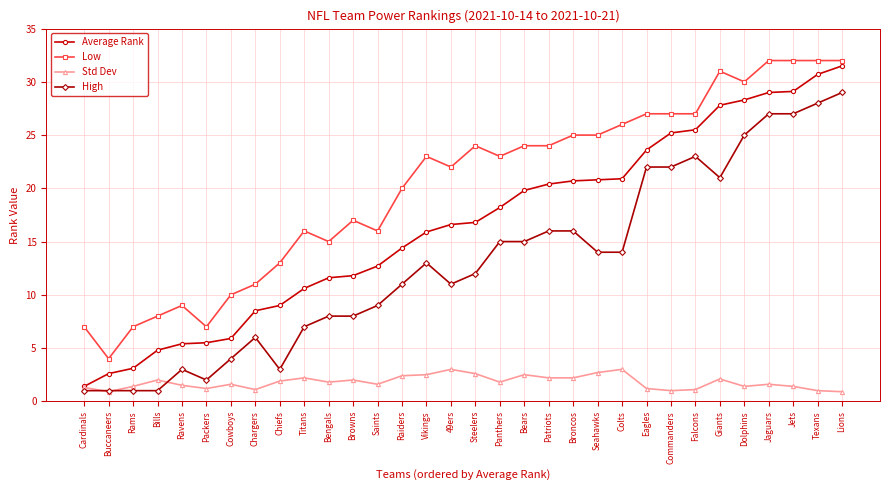

True or false: Low and High cross at least once.

False